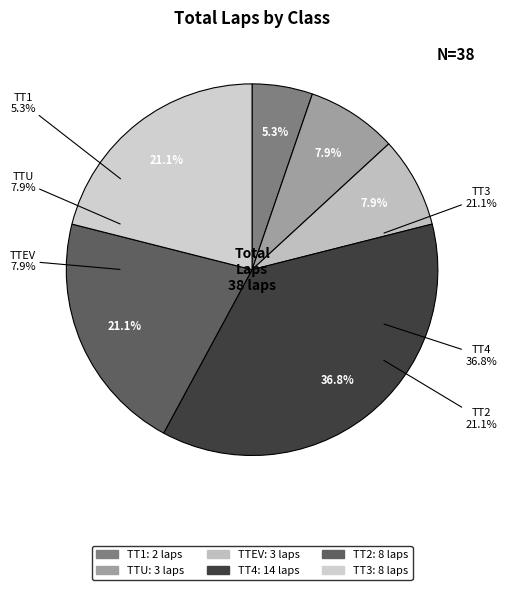

What portion of the pie excludes TTU?

92.1%